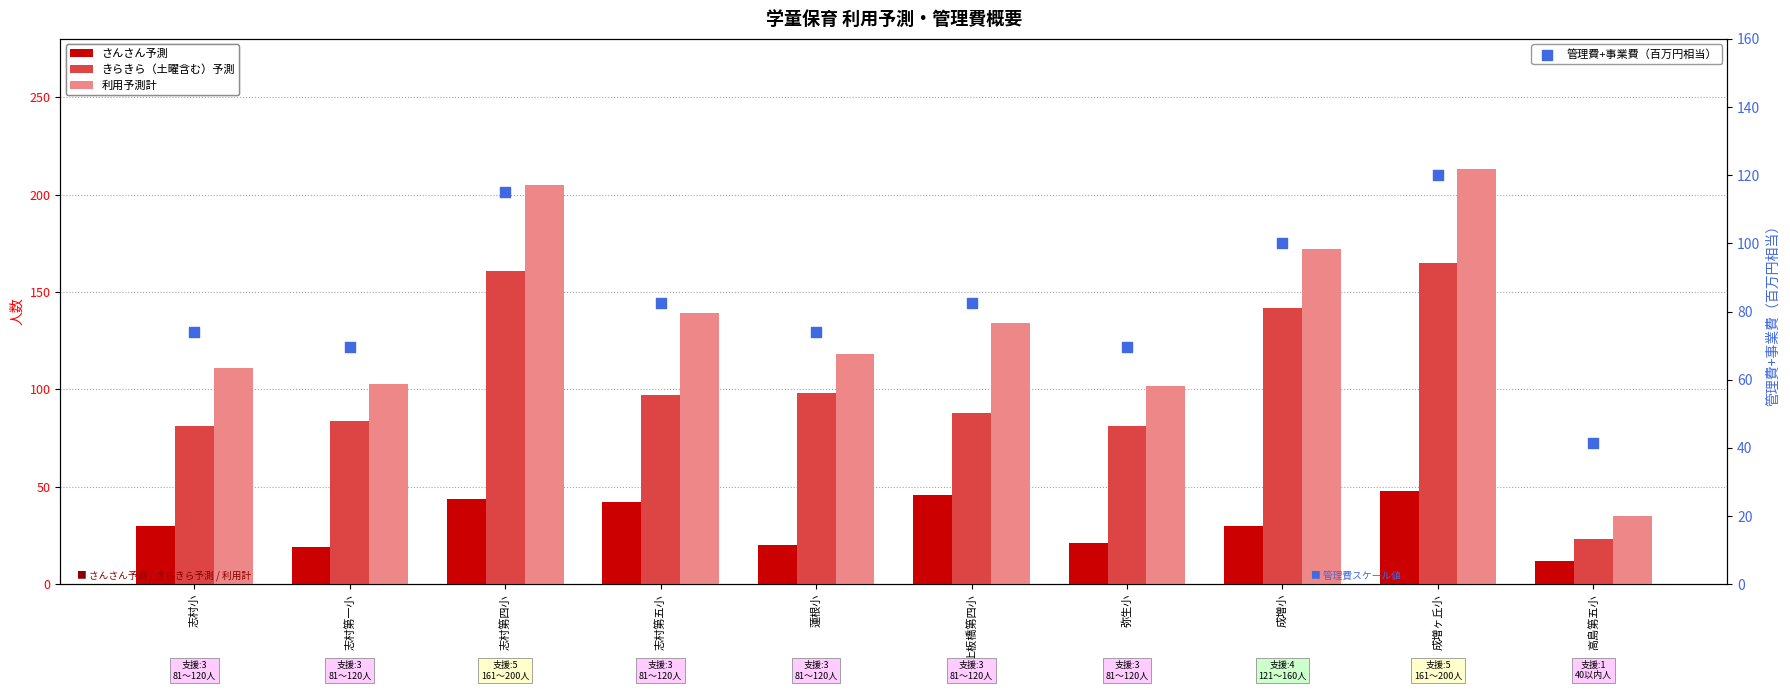

At which category is the sum across all series the highest?

成増ヶ丘小